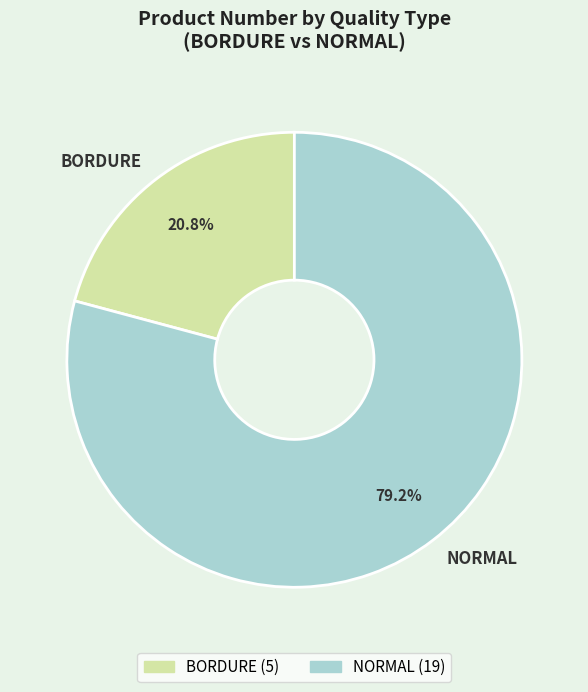

Approximately how many times larger is the value at BORDURE compared to NORMAL?

0.3